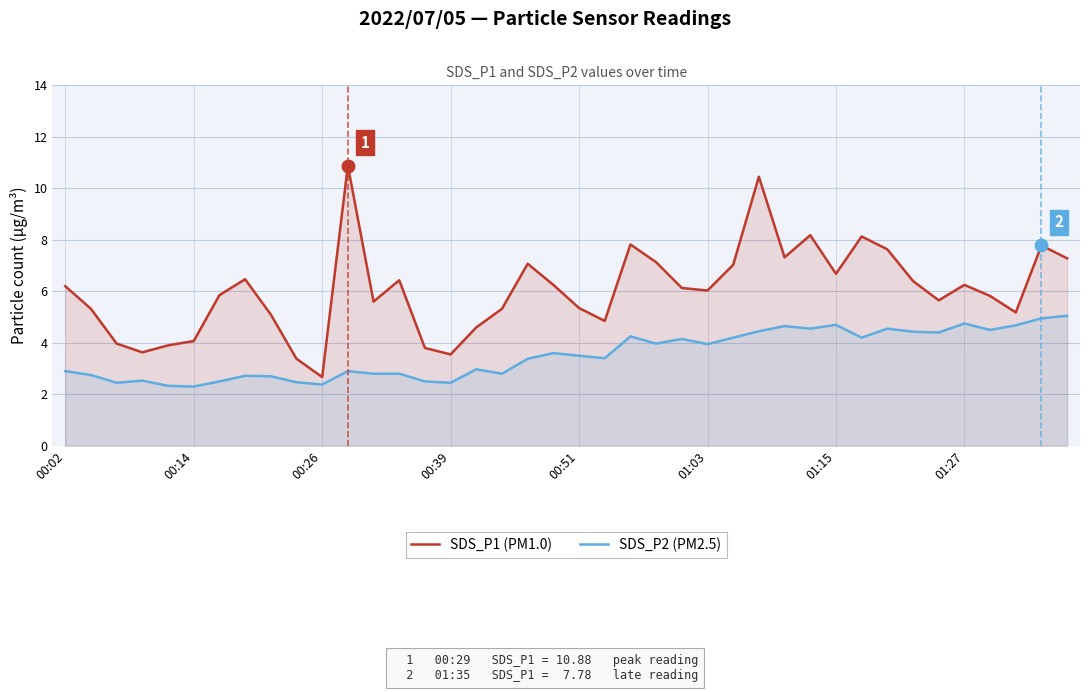

List the series in order of their peak value, highest first.

SDS_P1 (PM1.0), SDS_P2 (PM2.5)